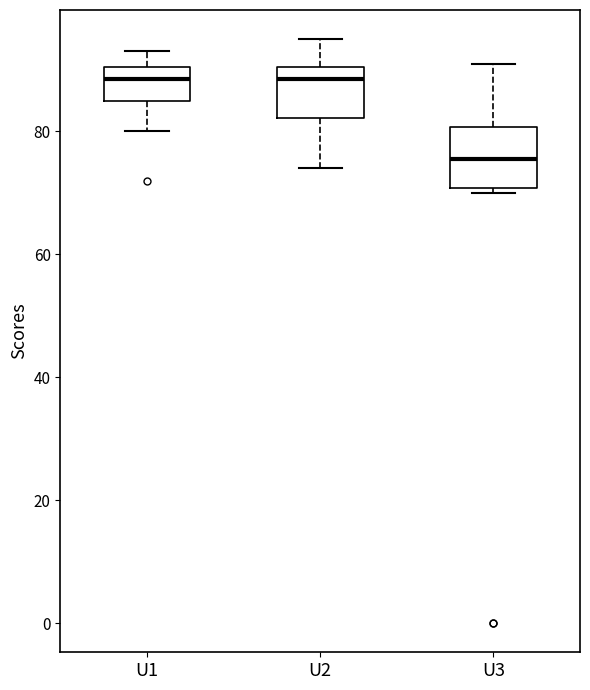

Which box's median line is the lowest?

U3